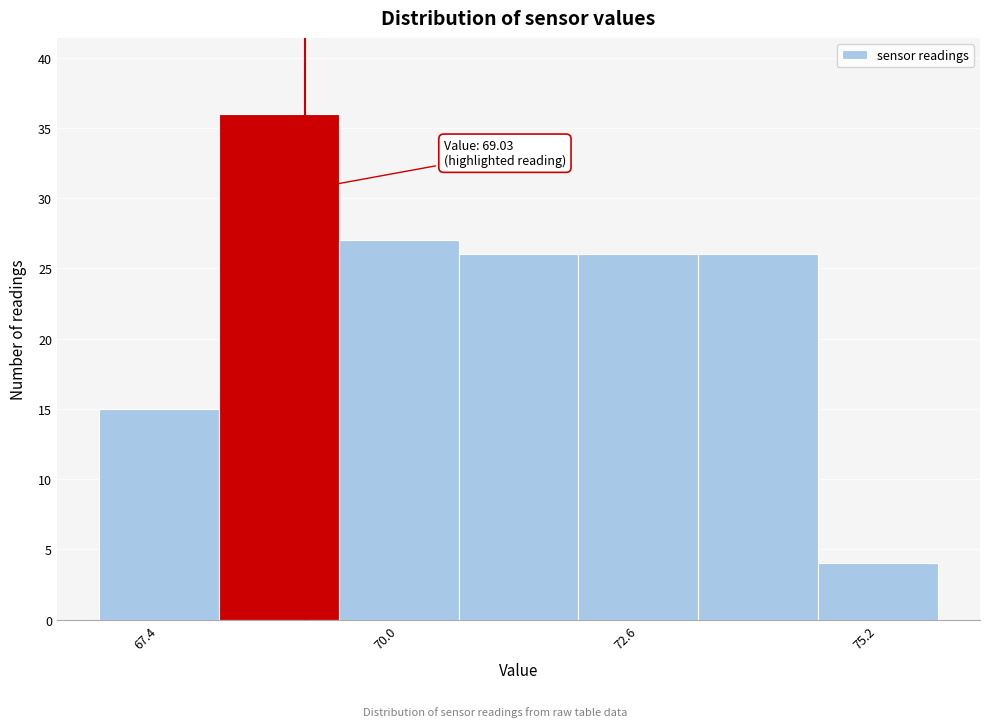

Read against the x-axis, roughly where is the centre of the tallest bar?

68.5